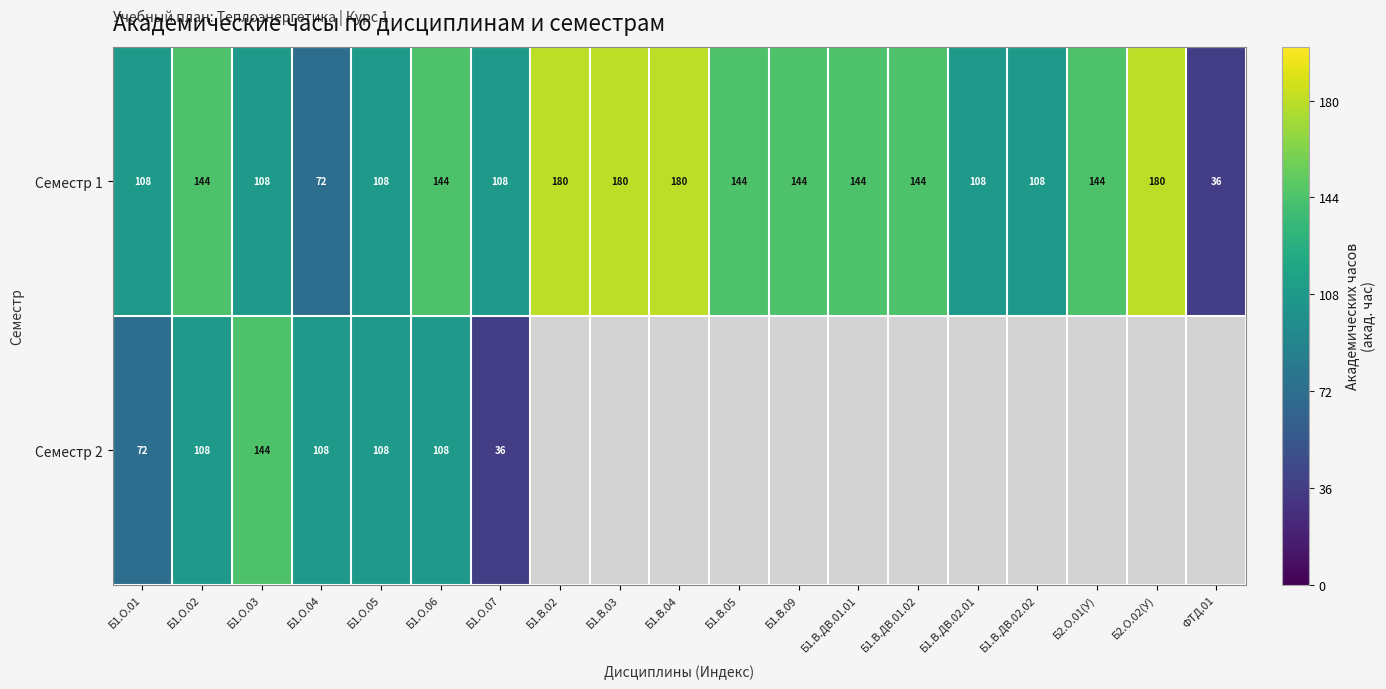

Rank the series at Б1.О.04 from highest to lowest value.

Семестр 2, Семестр 1